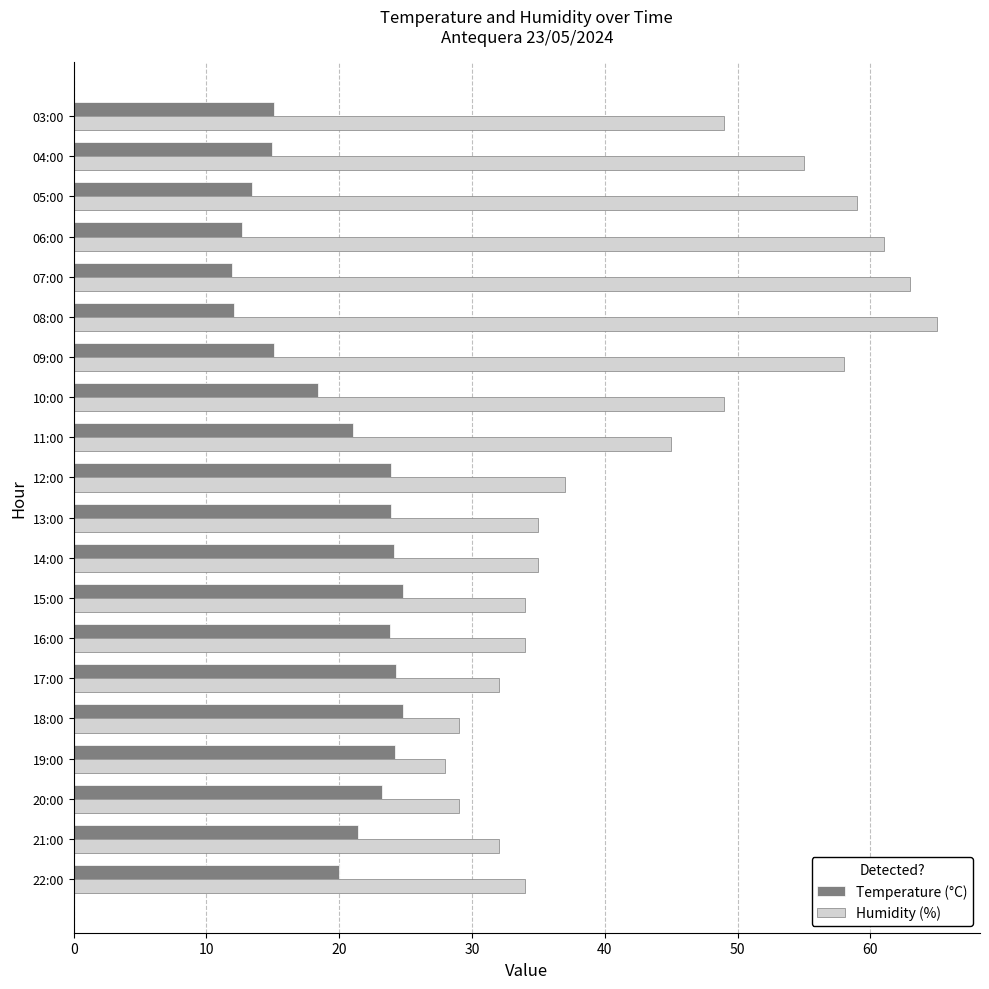

Is it true that Temperature (°C) equals 24.8 at 18:00?

True